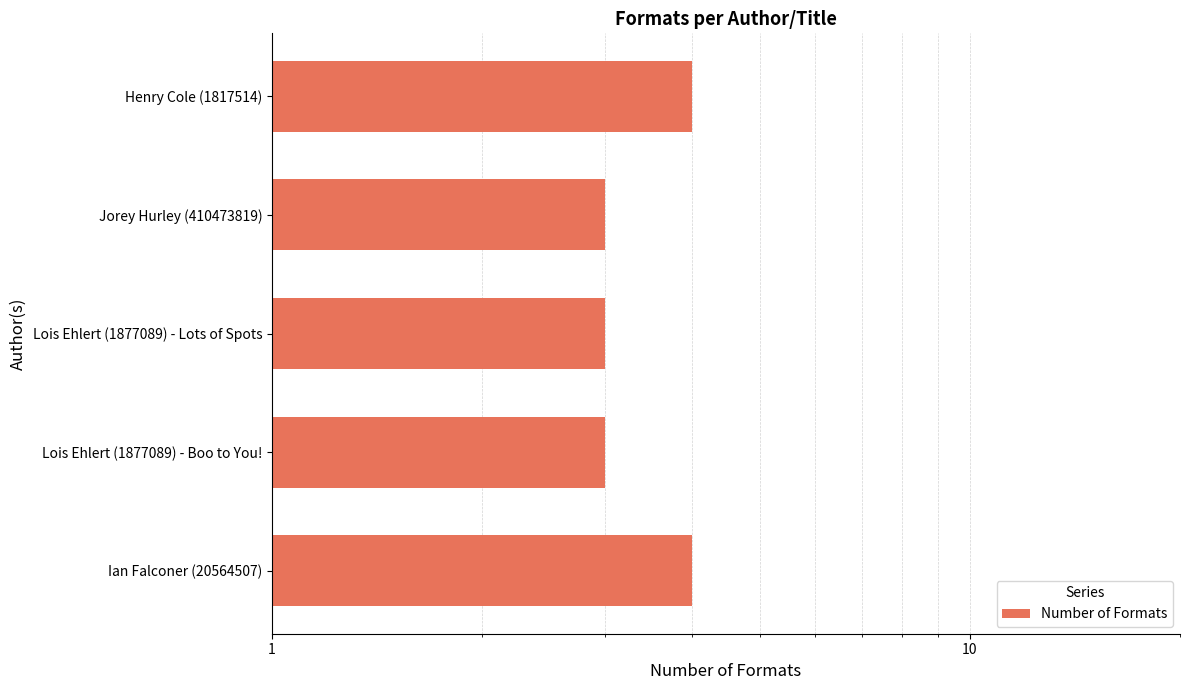

True or false: the data shows 5 at Lois Ehlert (1877089) - Lots of Spots.

False